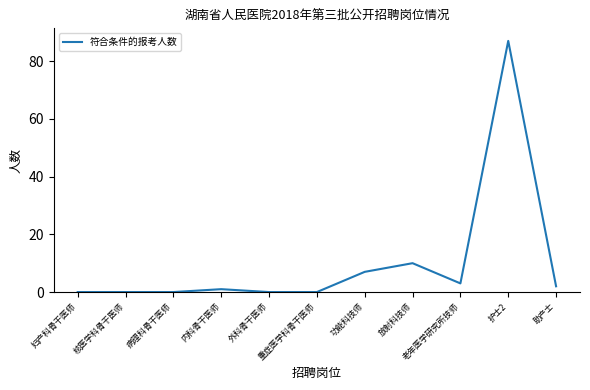

Where is the data nearest to the value 43?

放射科技师